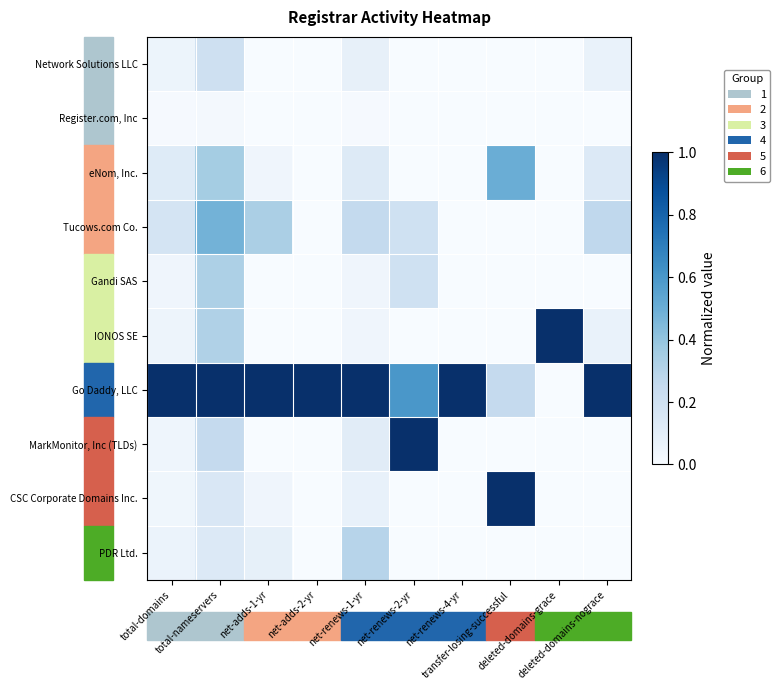

Reading left to right, transcribe all the data shown in this chart.

Network Solutions LLC: total-domains=0.1	total-nameservers=0.2	net-adds-1-yr=0.0	net-adds-2-yr=0.0	net-renews-1-yr=0.1	net-renews-2-yr=0.0	net-renews-4-yr=0.0	transfer-losing-successful=0.0	deleted-domains-grace=0.0	deleted-domains-nograce=0.1
Register.com, Inc: total-domains=0.0	total-nameservers=0.0	net-adds-1-yr=0.0	net-adds-2-yr=0.0	net-renews-1-yr=0.0	net-renews-2-yr=0.0	net-renews-4-yr=0.0	transfer-losing-successful=0.0	deleted-domains-grace=0.0	deleted-domains-nograce=0.0
eNom, Inc.: total-domains=0.1	total-nameservers=0.4	net-adds-1-yr=0.0	net-adds-2-yr=0.0	net-renews-1-yr=0.1	net-renews-2-yr=0.0	net-renews-4-yr=0.0	transfer-losing-successful=0.5	deleted-domains-grace=0.0	deleted-domains-nograce=0.1
Tucows.com Co.: total-domains=0.2	total-nameservers=0.5	net-adds-1-yr=0.3	net-adds-2-yr=0.0	net-renews-1-yr=0.3	net-renews-2-yr=0.2	net-renews-4-yr=0.0	transfer-losing-successful=0.0	deleted-domains-grace=0.0	deleted-domains-nograce=0.3
Gandi SAS: total-domains=0.0	total-nameservers=0.3	net-adds-1-yr=0.0	net-adds-2-yr=0.0	net-renews-1-yr=0.0	net-renews-2-yr=0.2	net-renews-4-yr=0.0	transfer-losing-successful=0.0	deleted-domains-grace=0.0	deleted-domains-nograce=0.0
IONOS SE: total-domains=0.0	total-nameservers=0.3	net-adds-1-yr=0.0	net-adds-2-yr=0.0	net-renews-1-yr=0.0	net-renews-2-yr=0.0	net-renews-4-yr=0.0	transfer-losing-successful=0.0	deleted-domains-grace=1.0	deleted-domains-nograce=0.1
Go Daddy, LLC: total-domains=1.0	total-nameservers=1.0	net-adds-1-yr=1.0	net-adds-2-yr=1.0	net-renews-1-yr=1.0	net-renews-2-yr=0.6	net-renews-4-yr=1.0	transfer-losing-successful=0.2	deleted-domains-grace=0.0	deleted-domains-nograce=1.0
MarkMonitor, Inc (TLDs): total-domains=0.0	total-nameservers=0.3	net-adds-1-yr=0.0	net-adds-2-yr=0.0	net-renews-1-yr=0.1	net-renews-2-yr=1.0	net-renews-4-yr=0.0	transfer-losing-successful=0.0	deleted-domains-grace=0.0	deleted-domains-nograce=0.0
CSC Corporate Domains Inc.: total-domains=0.0	total-nameservers=0.1	net-adds-1-yr=0.0	net-adds-2-yr=0.0	net-renews-1-yr=0.1	net-renews-2-yr=0.0	net-renews-4-yr=0.0	transfer-losing-successful=1.0	deleted-domains-grace=0.0	deleted-domains-nograce=0.0
PDR Ltd.: total-domains=0.1	total-nameservers=0.1	net-adds-1-yr=0.1	net-adds-2-yr=0.0	net-renews-1-yr=0.3	net-renews-2-yr=0.0	net-renews-4-yr=0.0	transfer-losing-successful=0.0	deleted-domains-grace=0.0	deleted-domains-nograce=0.0